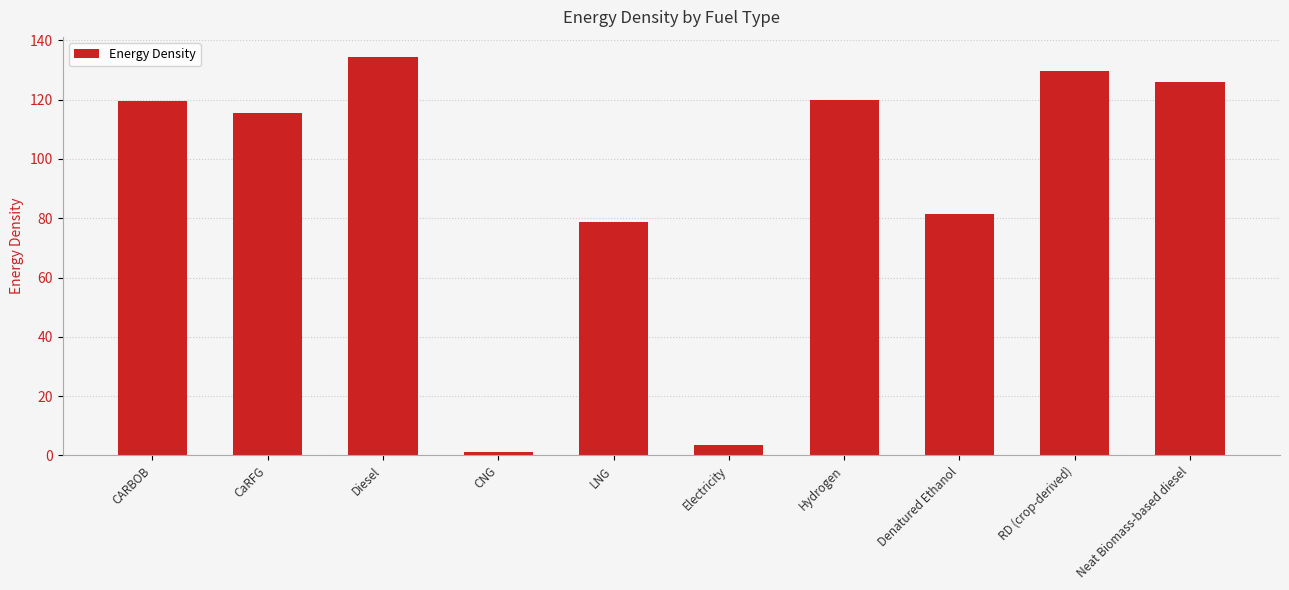

The value at Diesel is 85.5. True or false?

False